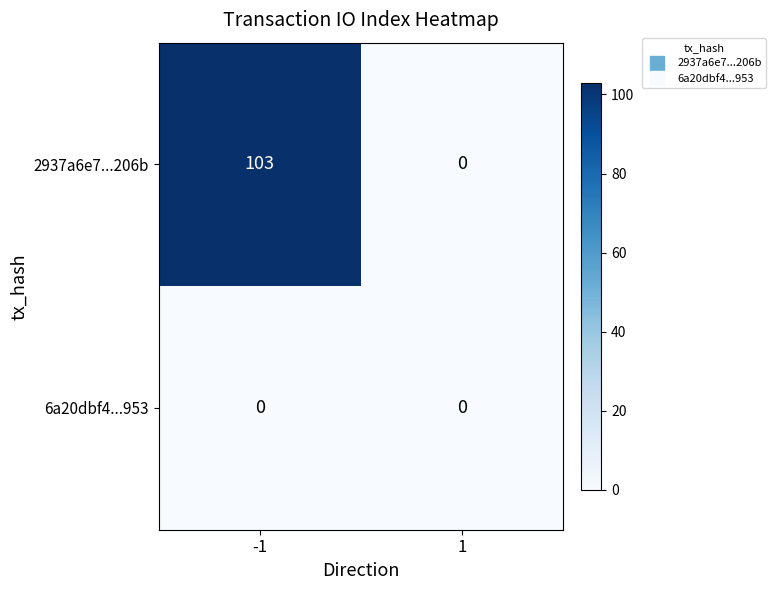

How many distinct data groups are displayed?

2